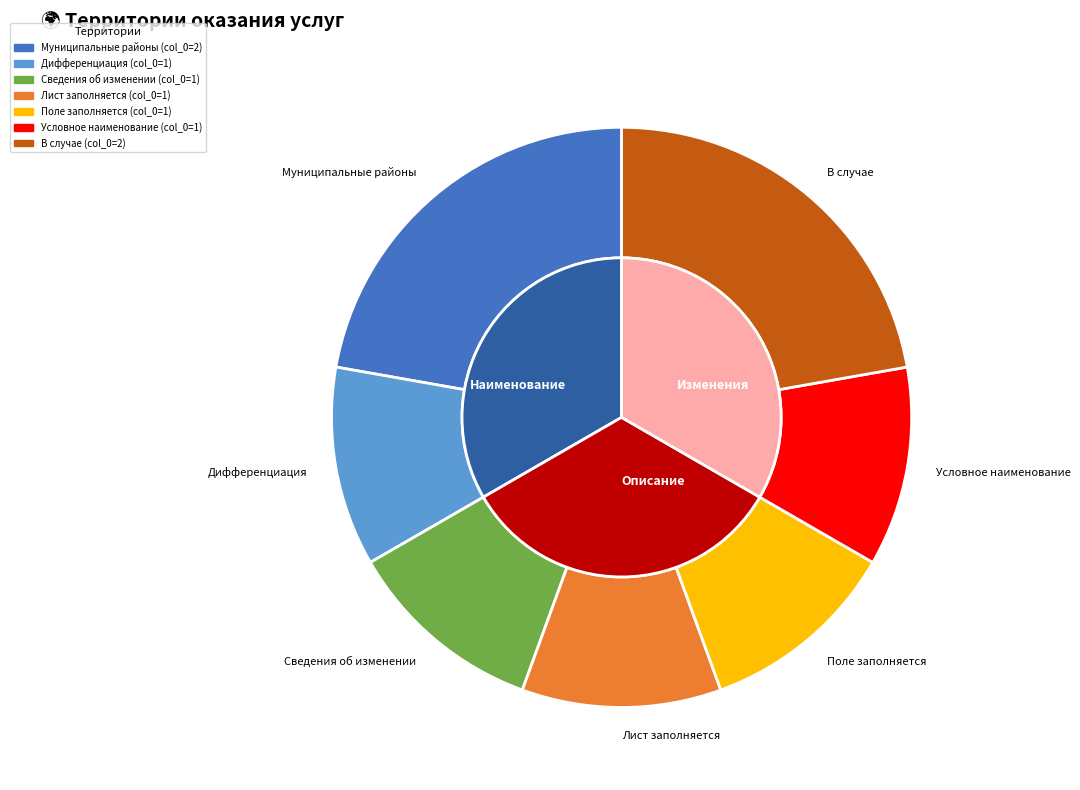

Combined, what portion of the pie is Поле заполняется and Лист заполняется?

22.2%